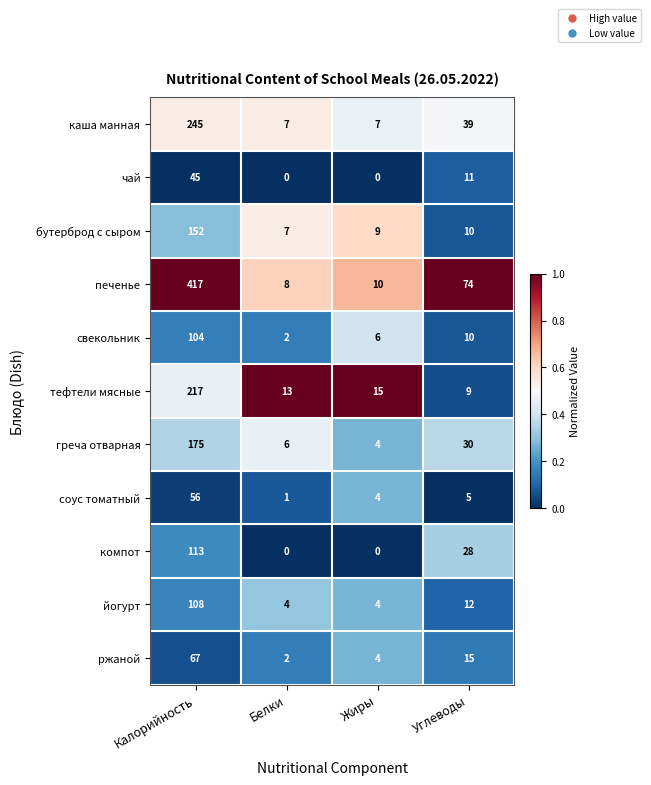

Which category has the highest value across all series?

Калорийность